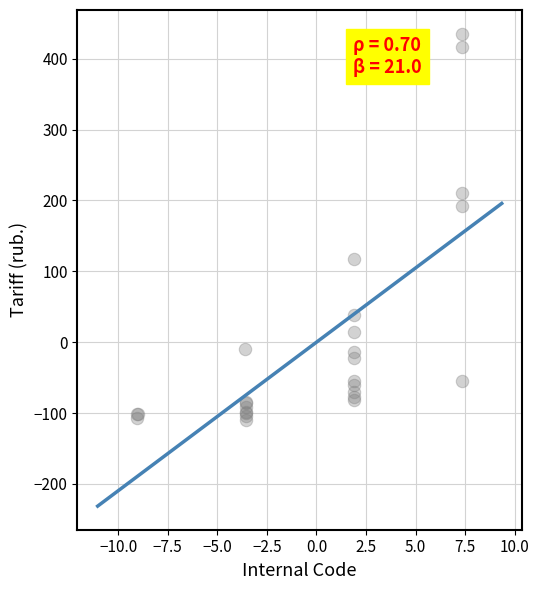

What Y value in the scatter plot is closest to 162?

192.6